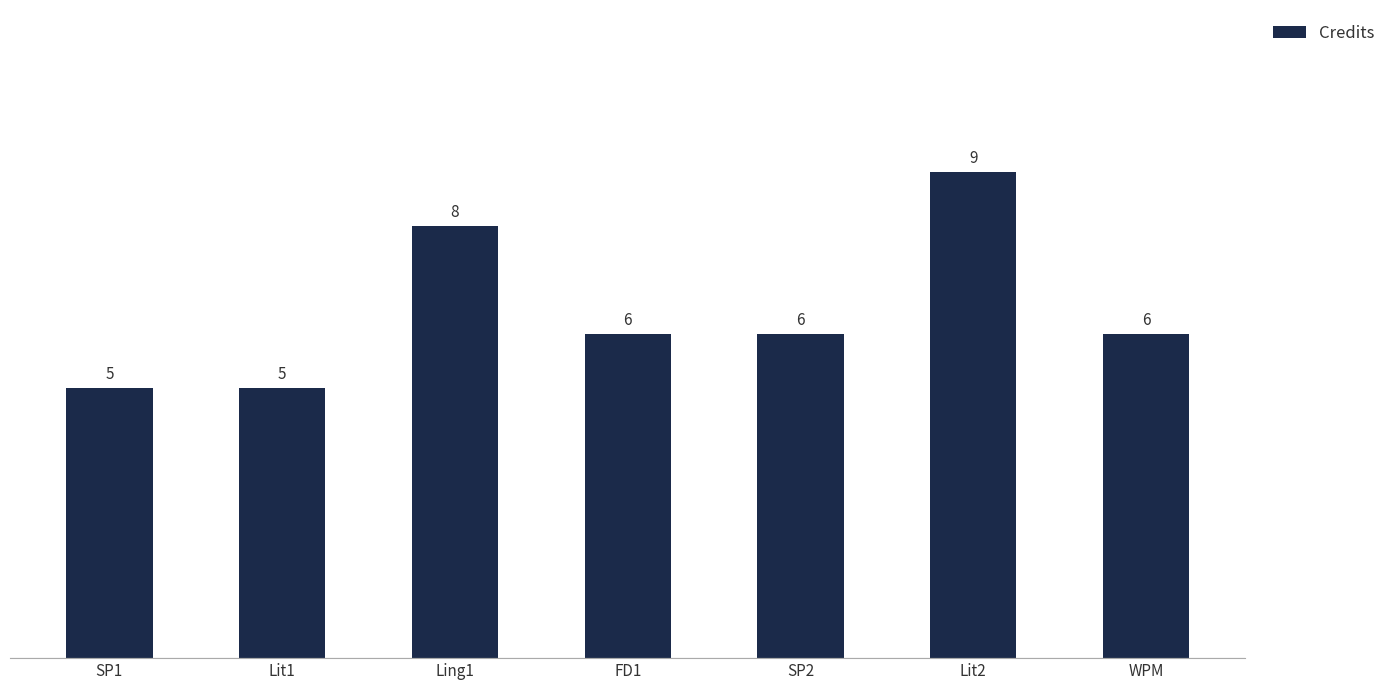

What is the minimum value shown in the chart?

5